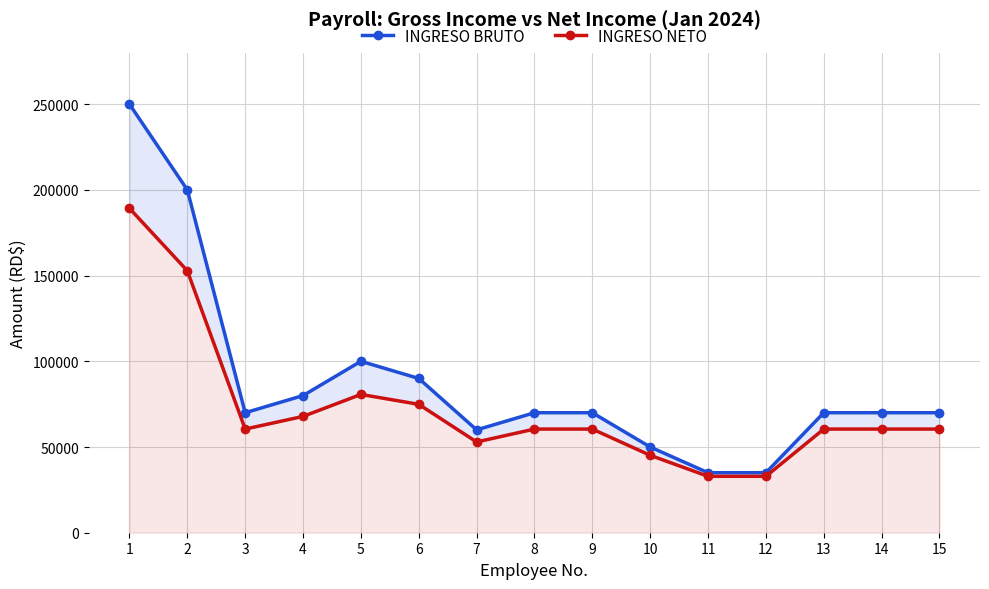

Does the chart display data point markers on the line(s)?

Yes